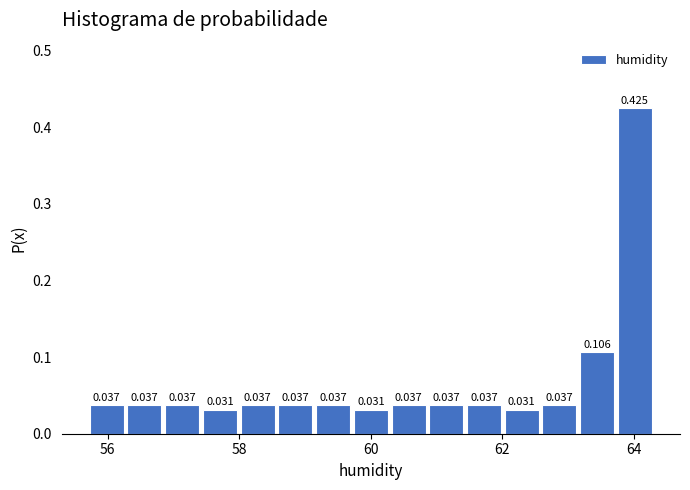

Read against the x-axis, roughly where is the centre of the tallest bar?

64.0